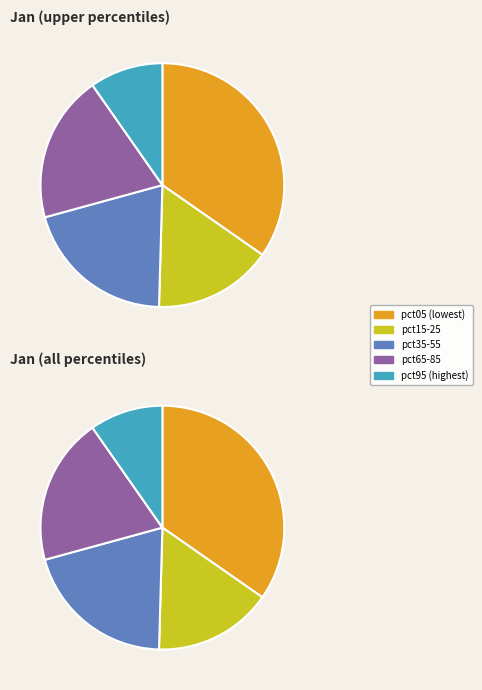

Is it true that pct85 is 1% of the pie?

False